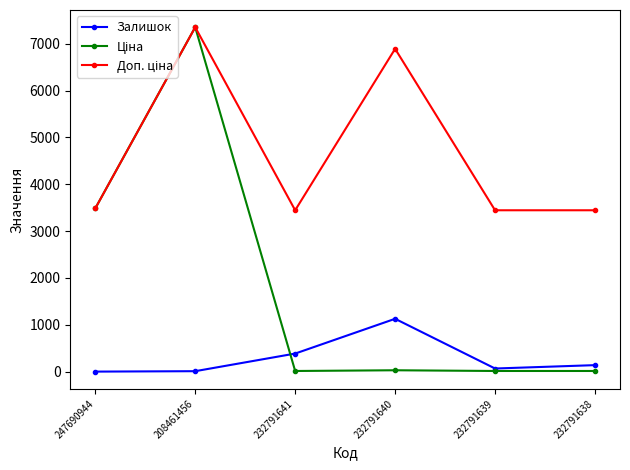

True or false: Залишок has a value of 1862.9 at 232791640.

False